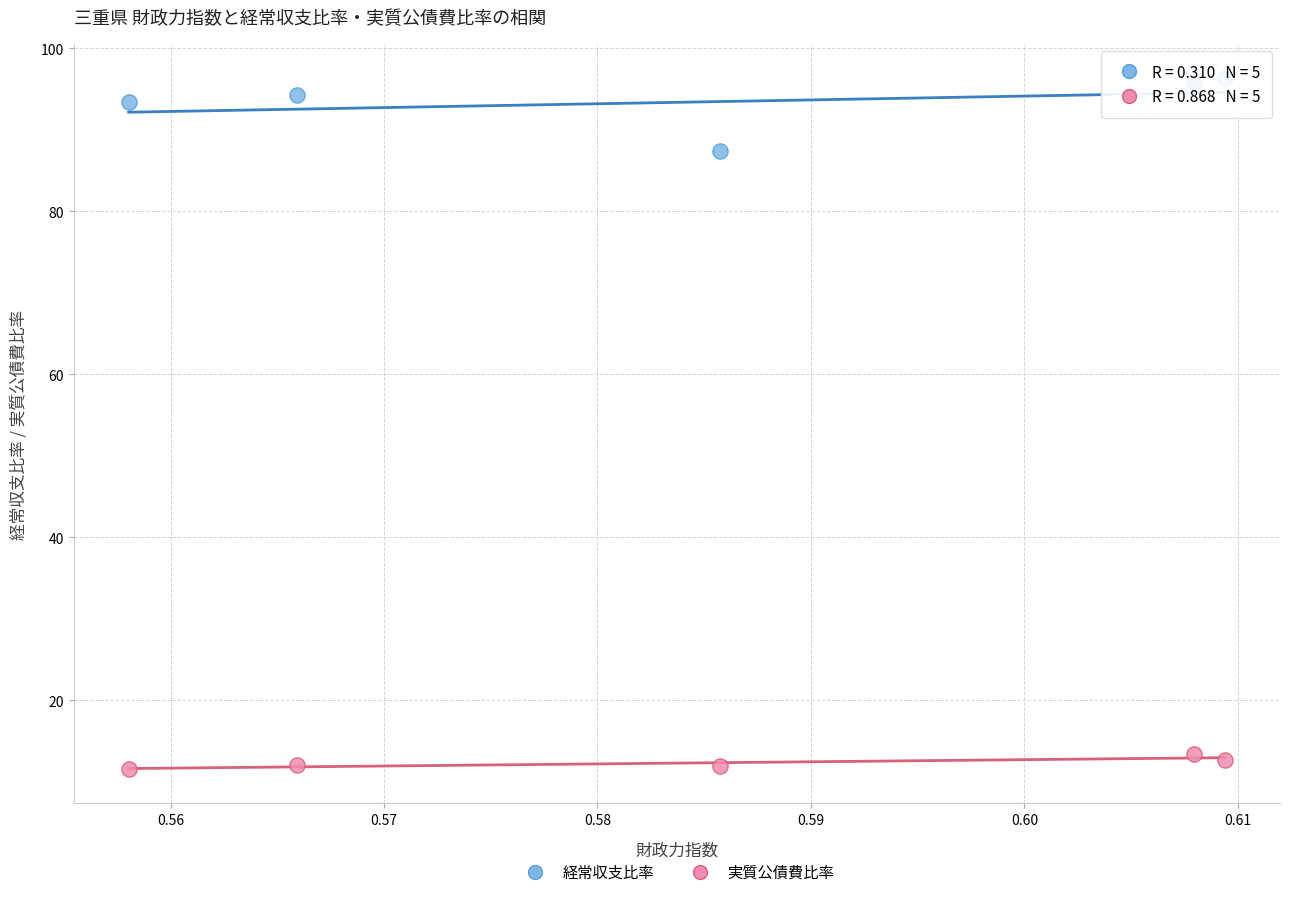

Which series reaches the maximum Y coordinate?

経常収支比率